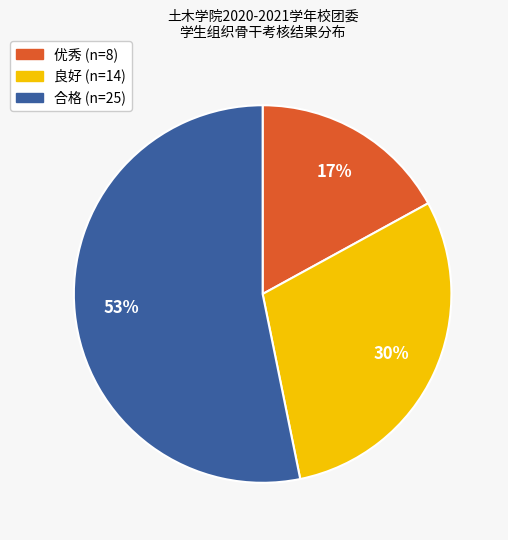

How many segments does this pie chart have?

3